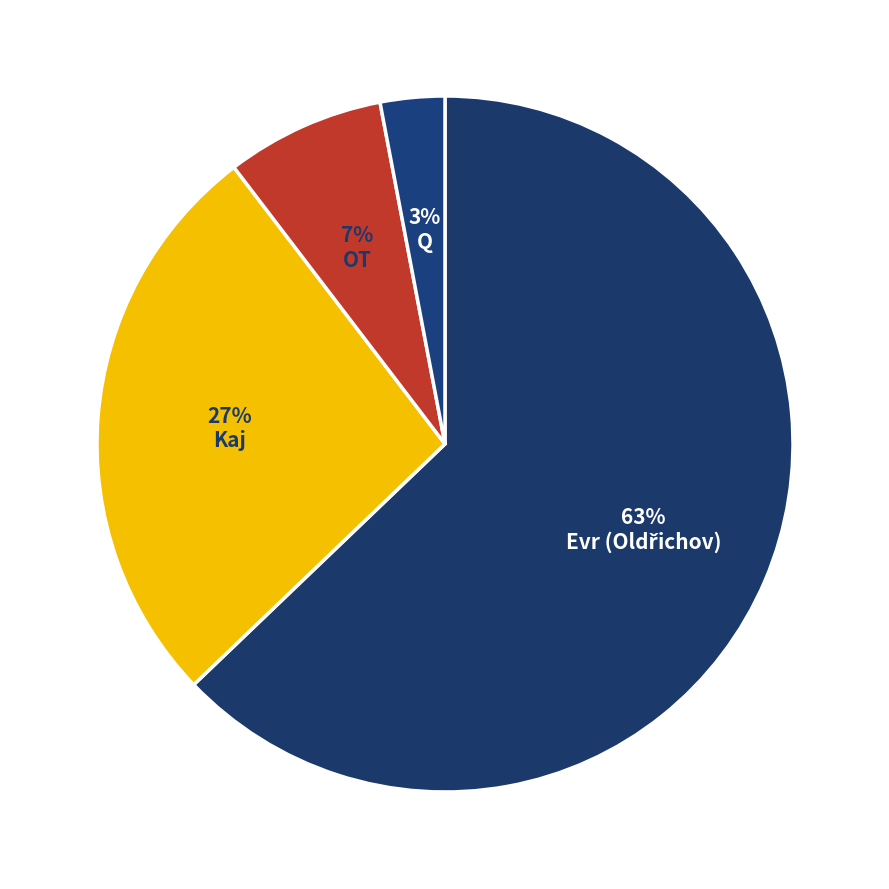

To the nearest percent, what is the average slice percentage?

25%